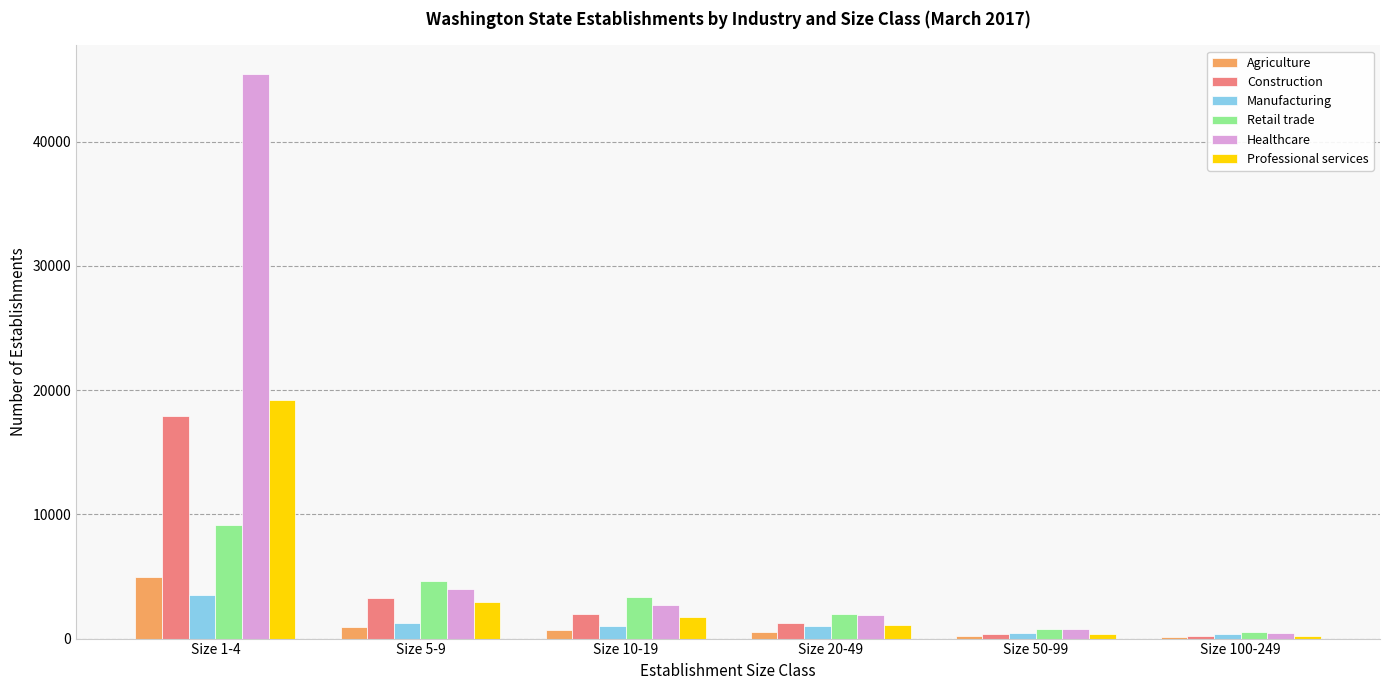

Where is Professional services nearest to the value 9701?

Size 5-9